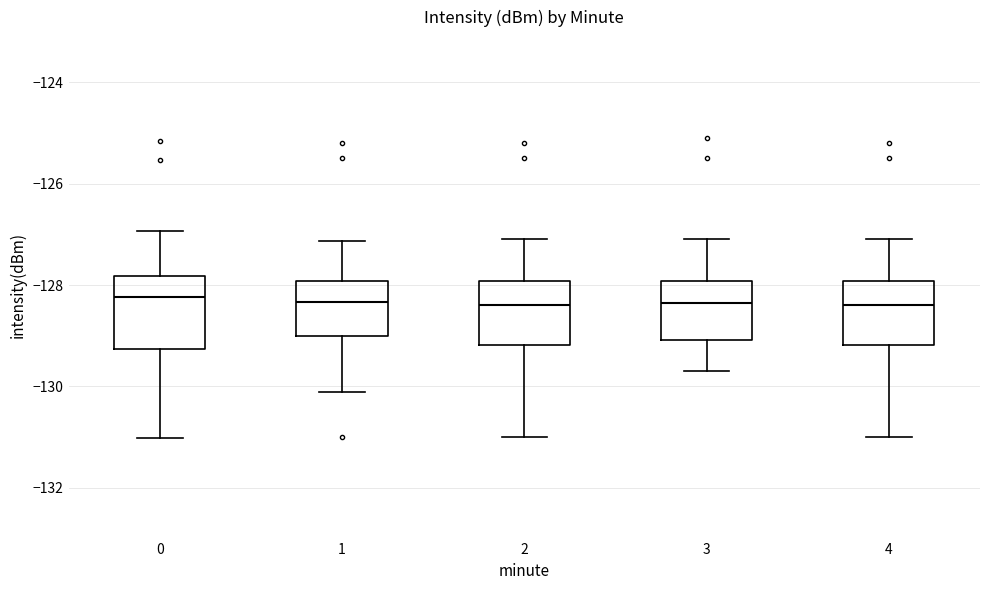

Where does the median line of the box at x = 1 sit on the y-axis? The values are not printed on the chart, so give them approximately, as read against the axis.

-128.4